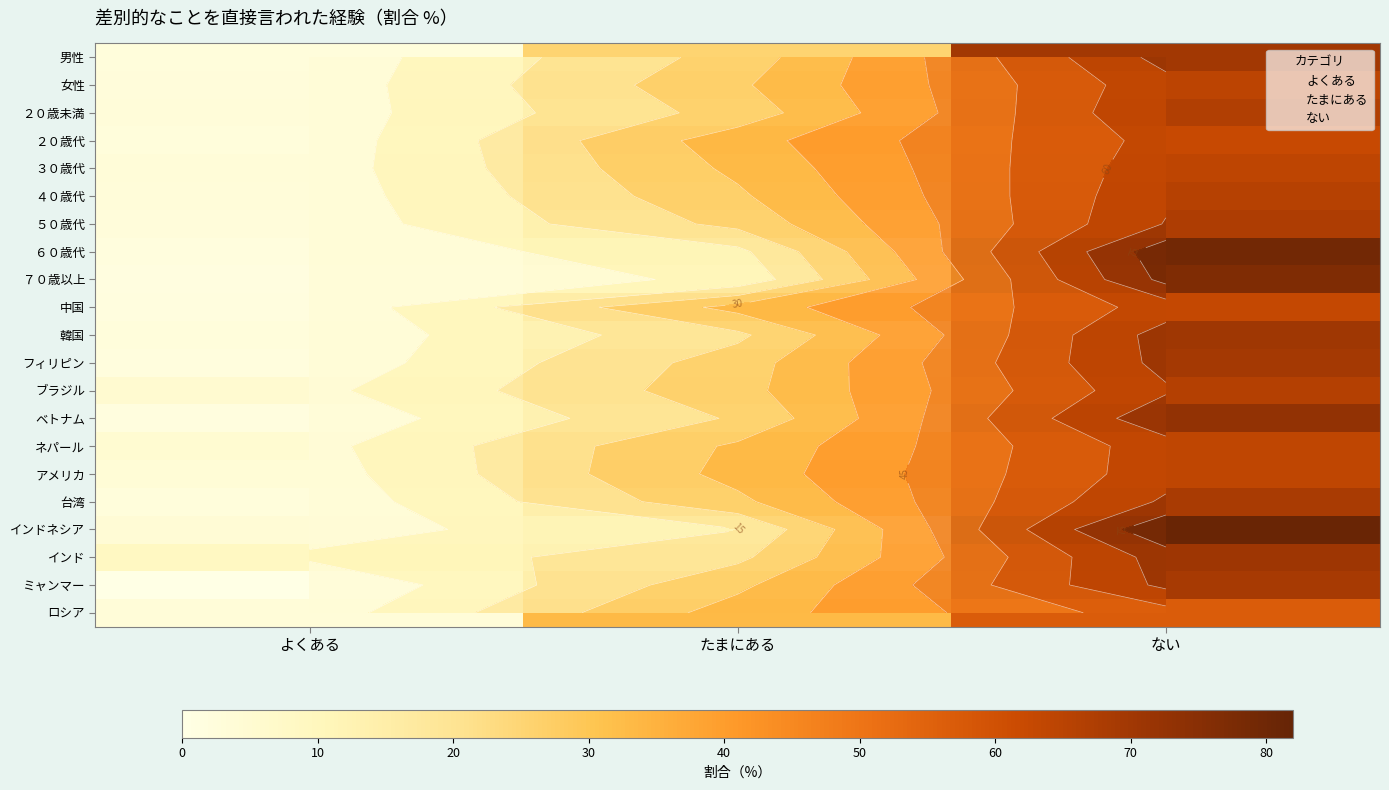

At which category is the sum across all series the highest?

ない